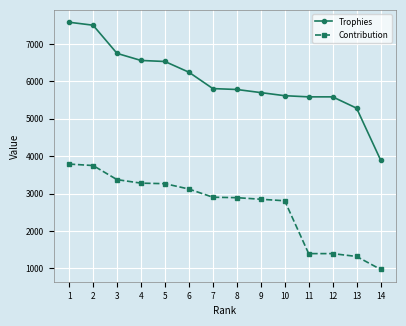

How many lines are shown in the chart?

2